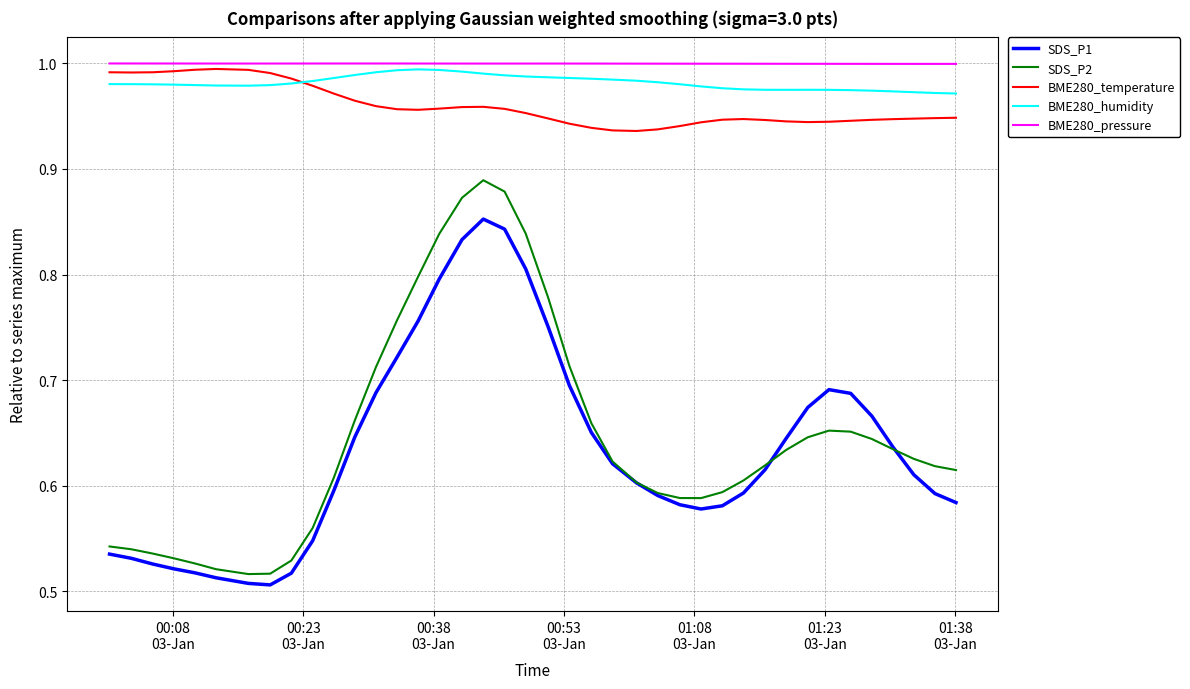

What is the sum of all BME280_humidity values?

39.3